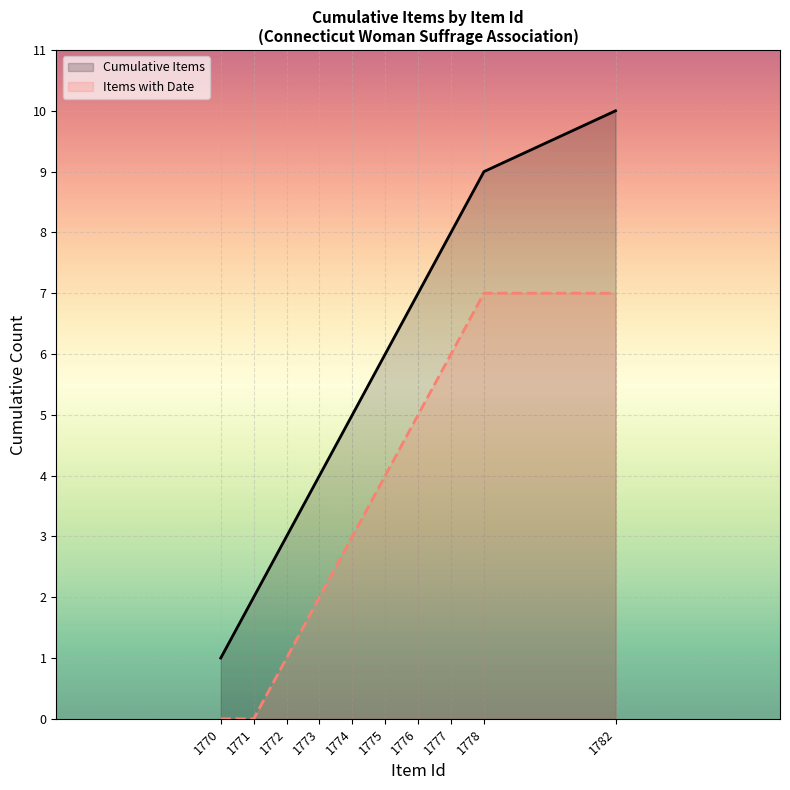

Rank the series by their maximum value, from lowest to highest.

Items with Date, Cumulative Items